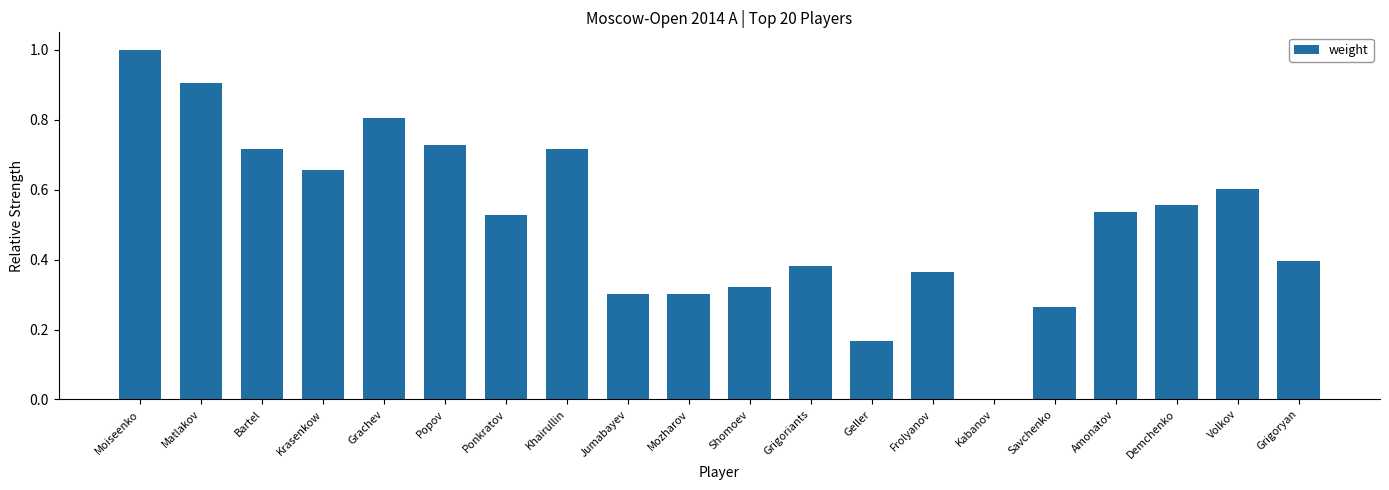

What is the sum of all values?

10.2